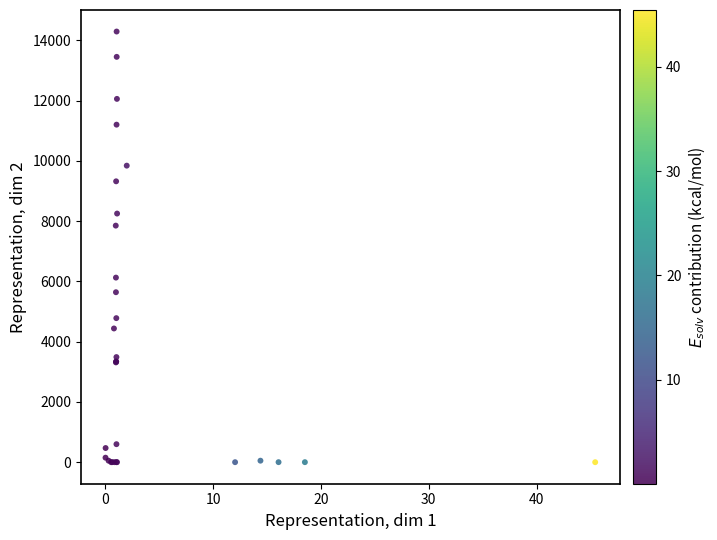

What Y value in the scatter plot is closest to 7145?

7850.0